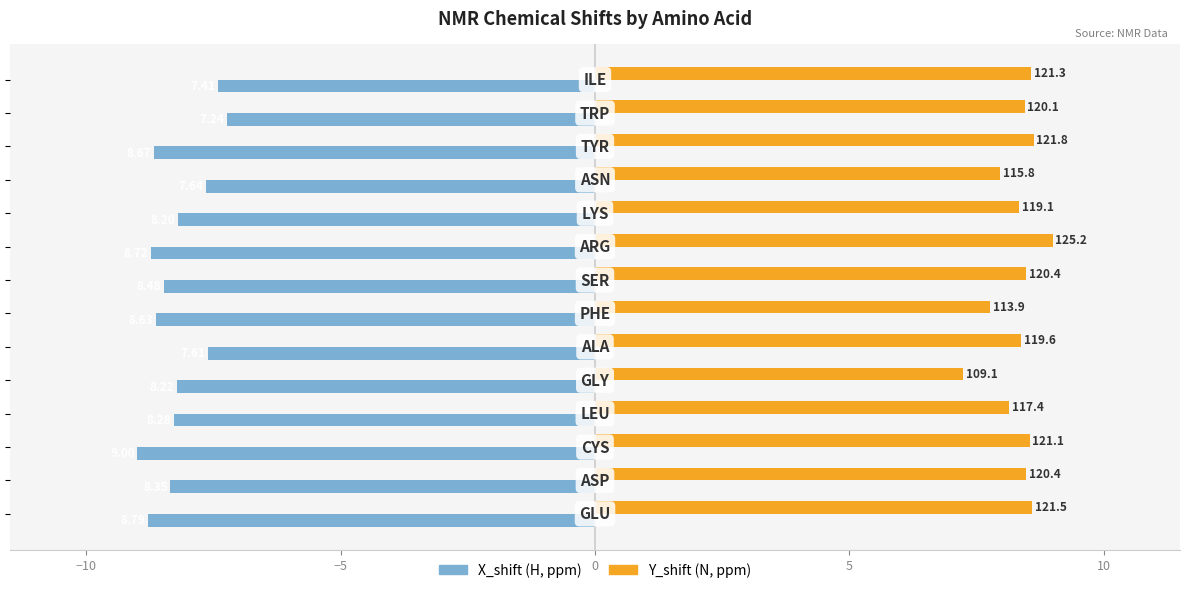

What is the minimum value shown in the chart?

-9.0